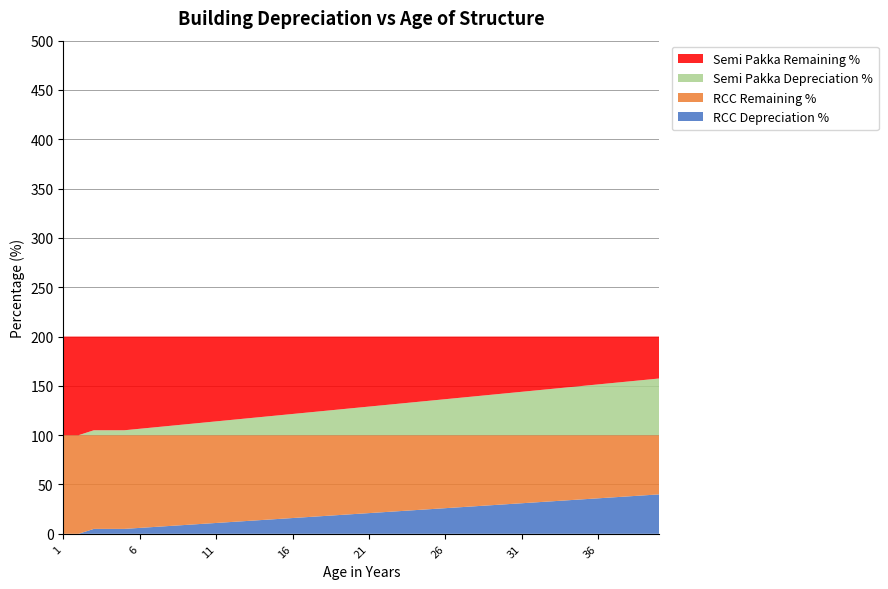

Reading left to right, extract all data points from this chart.

RCC Depreciation %: 1=0.0	2=0.0	3=5.0	4=5.0	5=5.0	6=6.0	7=7.0	8=8.0	9=9.0	10=10.0	11=11.0	12=12.0	13=13.0	14=14.0	15=15.0	16=16.0	17=17.0	18=18.0	19=19.0	20=20.0	21=21.0	22=22.0	23=23.0	24=24.0	25=25.0	26=26.0	27=27.0	28=28.0	29=29.0	30=30.0	31=31.0	32=32.0	33=33.0	34=34.0	35=35.0	36=36.0	37=37.0	38=38.0	39=39.0	40=40.0
RCC Remaining %: 1=100.0	2=100.0	3=95.0	4=95.0	5=95.0	6=94.0	7=93.0	8=92.0	9=91.0	10=90.0	11=89.0	12=88.0	13=87.0	14=86.0	15=85.0	16=84.0	17=83.0	18=82.0	19=81.0	20=80.0	21=79.0	22=78.0	23=77.0	24=76.0	25=75.0	26=74.0	27=73.0	28=72.0	29=71.0	30=70.0	31=69.0	32=68.0	33=67.0	34=66.0	35=65.0	36=64.0	37=63.0	38=62.0	39=61.0	40=60.0
Semi Pakka Depreciation %: 1=0.0	2=0.0	3=5.0	4=5.0	5=5.0	6=6.5	7=8.0	8=9.5	9=11.0	10=12.5	11=14.0	12=15.5	13=17.0	14=18.5	15=20.0	16=21.5	17=23.0	18=24.5	19=26.0	20=27.5	21=29.0	22=30.5	23=32.0	24=33.5	25=35.0	26=36.5	27=38.0	28=39.5	29=41.0	30=42.5	31=44.0	32=45.5	33=47.0	34=48.5	35=50.0	36=51.5	37=53.0	38=54.5	39=56.0	40=57.5
Semi Pakka Remaining %: 1=100.0	2=100.0	3=95.0	4=95.0	5=95.0	6=93.5	7=92.0	8=90.5	9=89.0	10=87.5	11=86.0	12=84.5	13=83.0	14=81.5	15=80.0	16=78.5	17=77.0	18=75.5	19=74.0	20=72.5	21=71.0	22=69.5	23=68.0	24=66.5	25=65.0	26=63.5	27=62.0	28=60.5	29=59.0	30=57.5	31=56.0	32=54.5	33=53.0	34=51.5	35=50.0	36=48.5	37=47.0	38=45.5	39=44.0	40=42.5